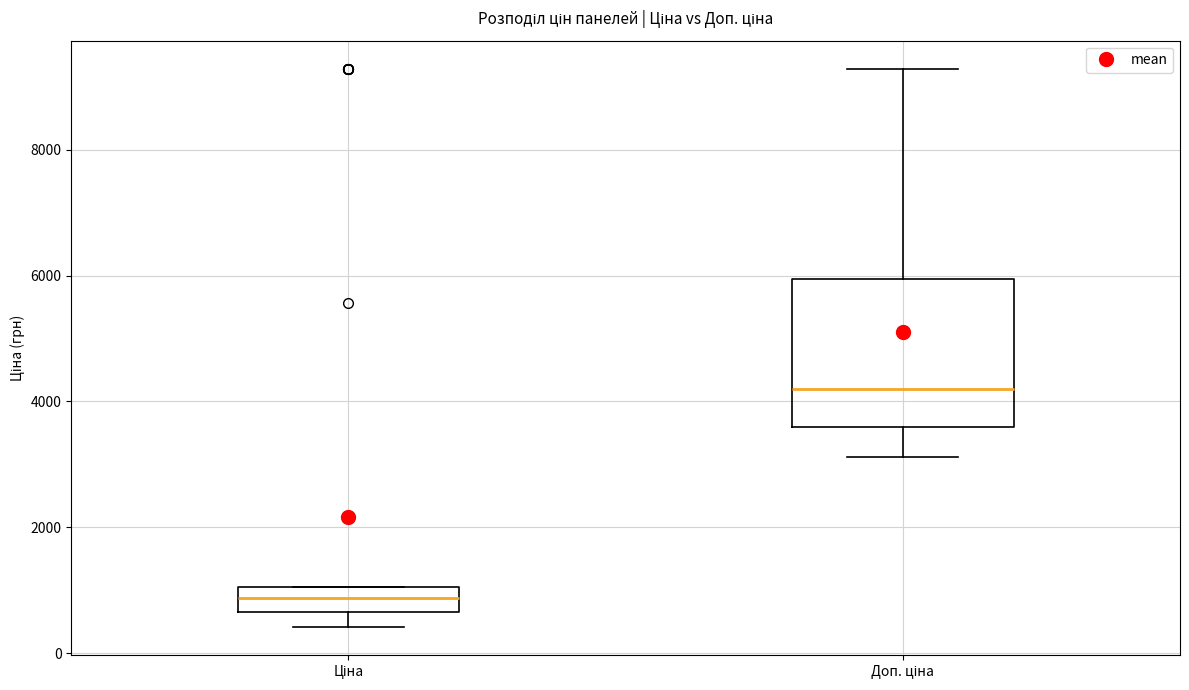

Reading left to right, read every box against the y-axis: the position of its median line, the range the box covers, and the ends of its whiskers. The values are not printed on the chart, so give them approximately, as read against the axis.

Ціна: median 800, box 600 to 1000, whiskers 400 to 1000
Доп. ціна: median 4200, box 3600 to 6000, whiskers 3200 to 9200